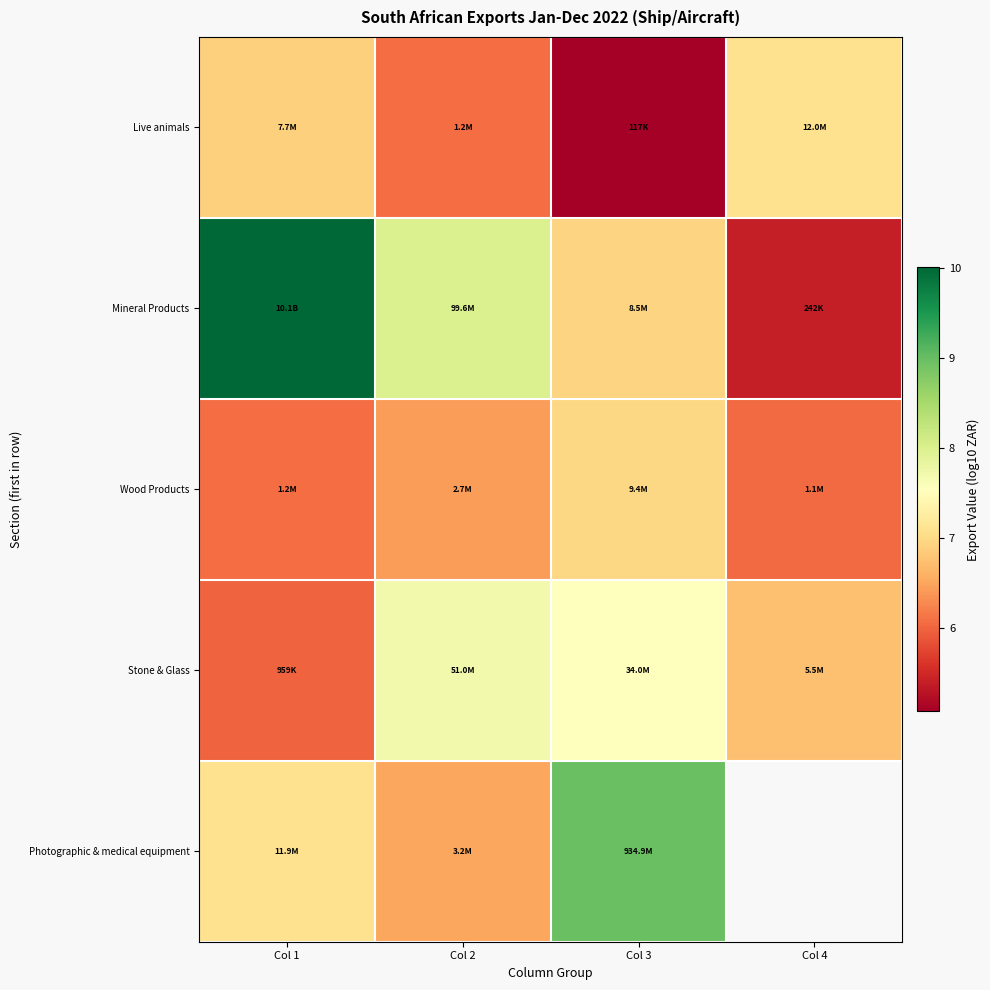

Which series has the widest spread of values?

Mineral Products